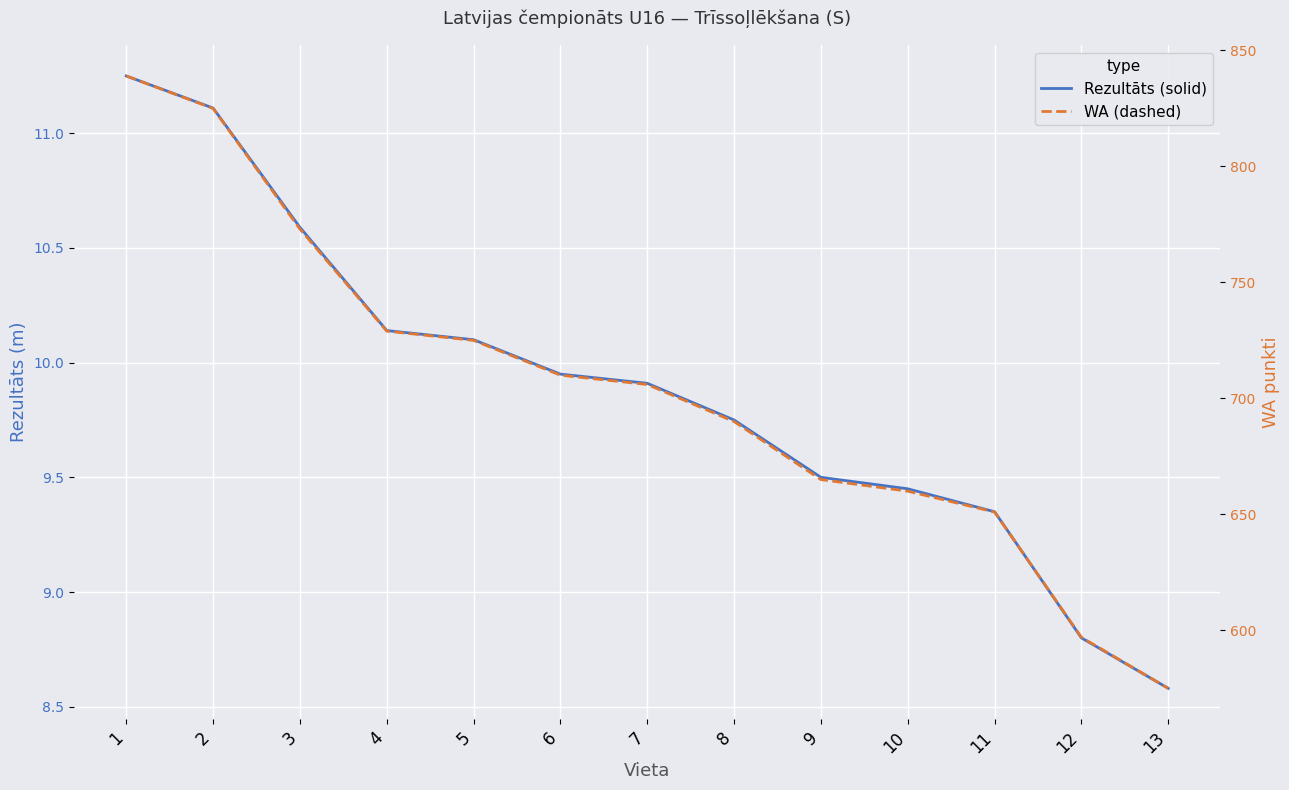

True or false: Rezultāts and WA intersect in this chart.

False